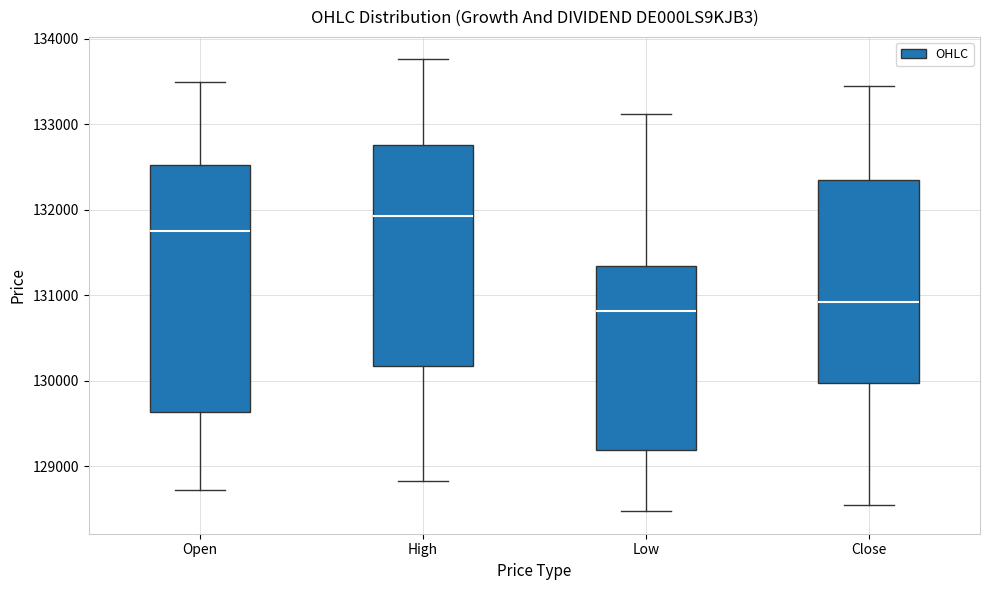

Where does the median line of the box for High sit on the y-axis? The values are not printed on the chart, so give them approximately, as read against the axis.

131900